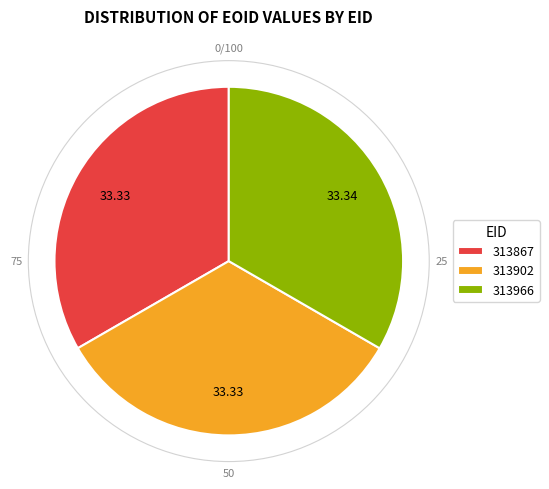

What is the ratio of the value at 313902 to the value at 313966?

1.0